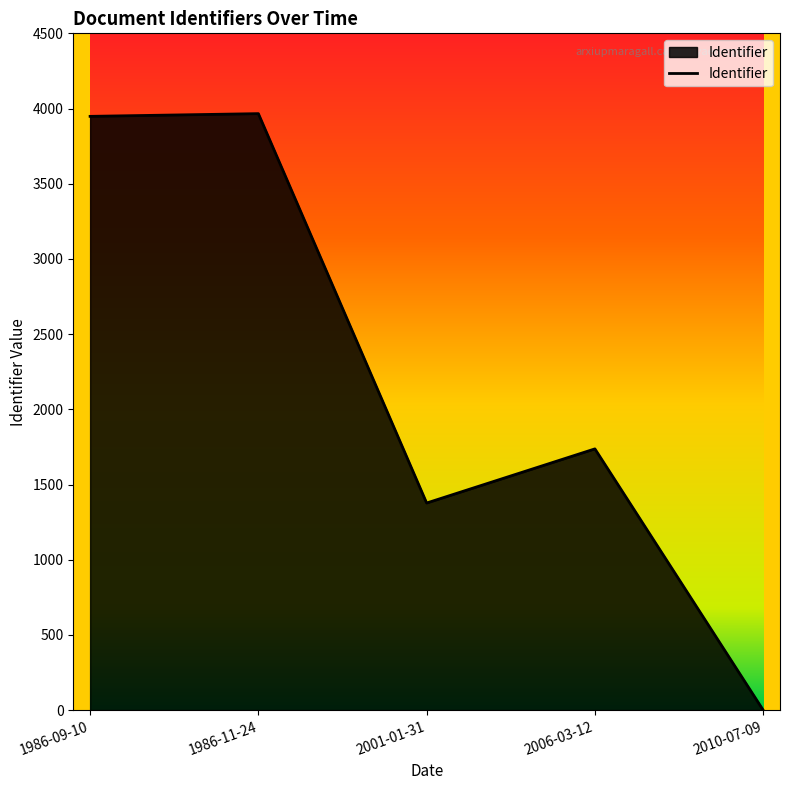

Which has a higher value, 1986-09-10 or 2010-07-09?

1986-09-10